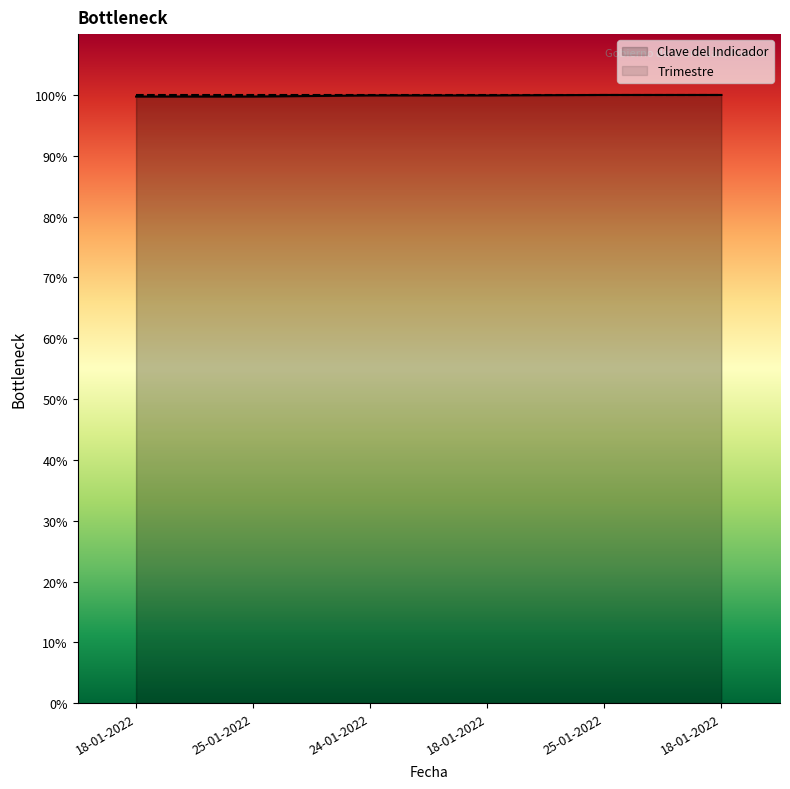

What is the sum of all values?

599.3